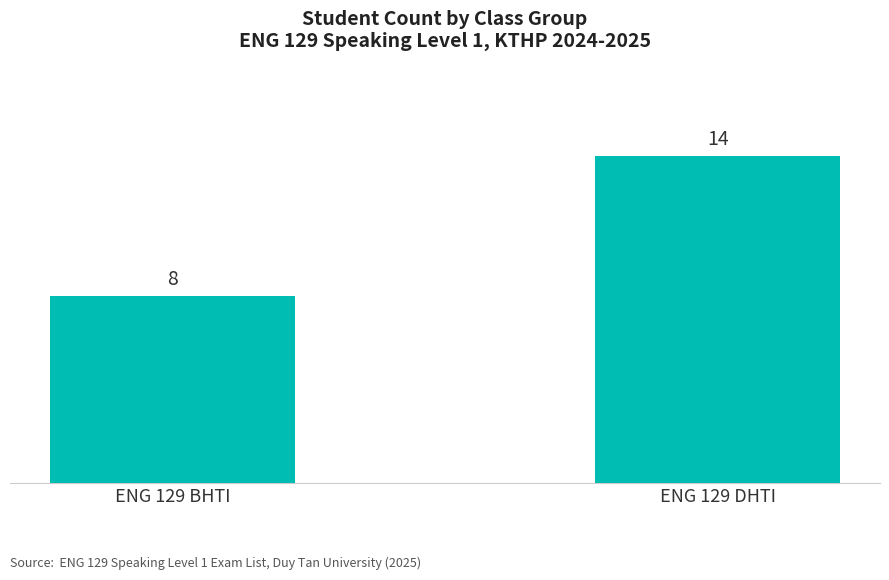

Reading left to right, what are all the values shown in this chart?

ENG 129 BHTI=8	ENG 129 DHTI=14